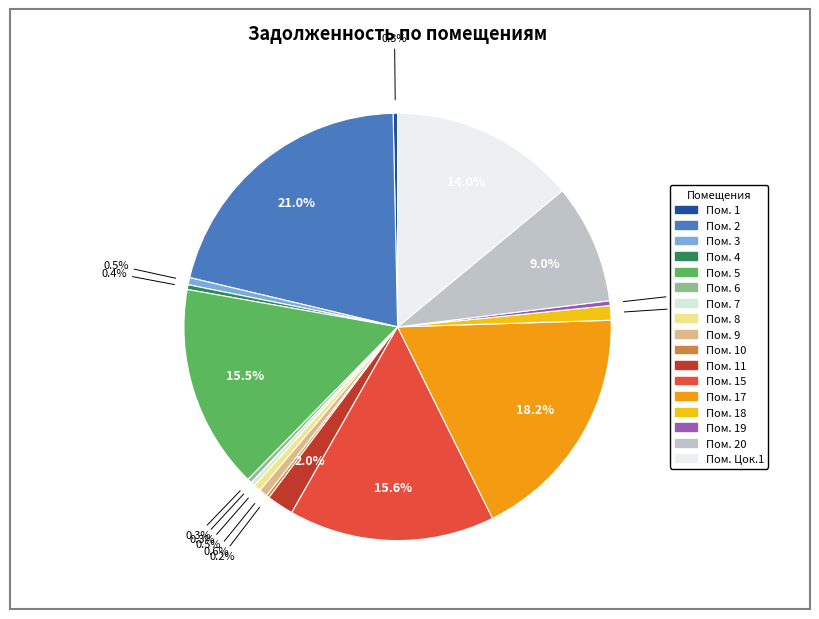

How many slices are in this pie chart?

17